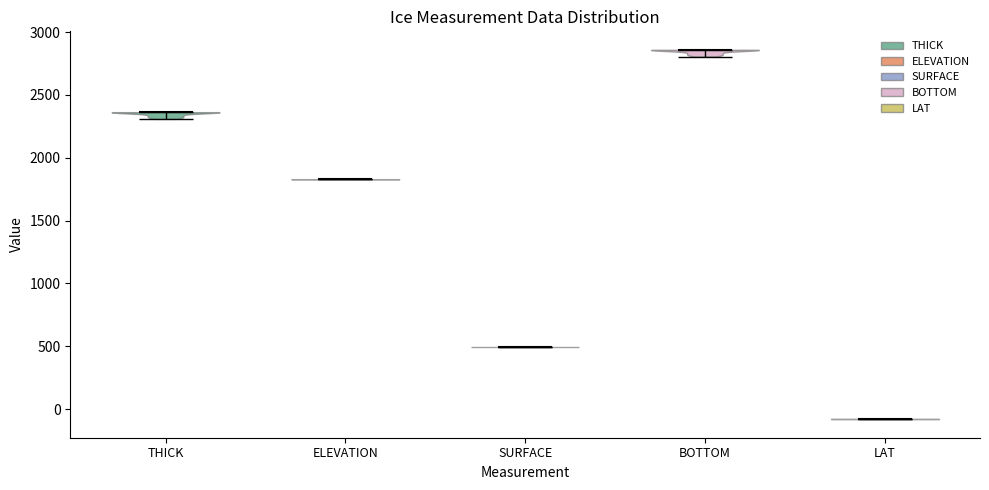

Reading left to right, read every violin against the y-axis: where its median line is, and the lowest and highest points it reaches. The values are not printed on the chart, so give them approximately, as read against the axis.

THICK: median line 2350, lowest point 2300, highest point 2350
ELEVATION: median line 1850, lowest point 1850, highest point 1850
SURFACE: median line 500, lowest point 500, highest point 500
BOTTOM: median line 2850, lowest point 2800, highest point 2850
LAT: median line -100, lowest point -100, highest point -100